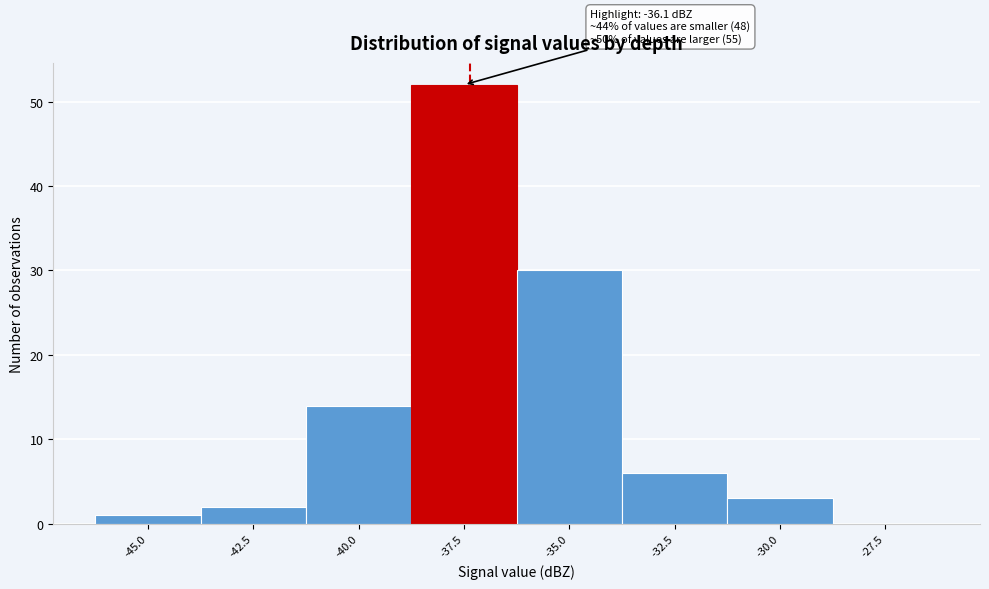

Reading left to right, what are all the values shown in this chart?

-45.0=1	-42.5=2	-40.0=14	-37.5=52	-35.0=30	-32.5=6	-30.0=3	-27.5=0